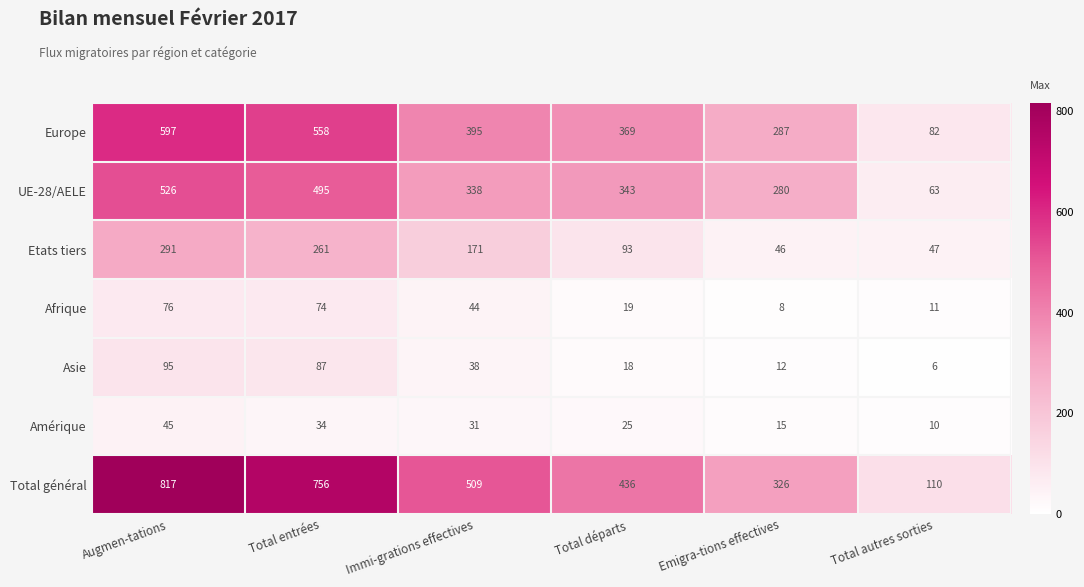

What is the spread (max minus min) of values at Total autres sorties?

104